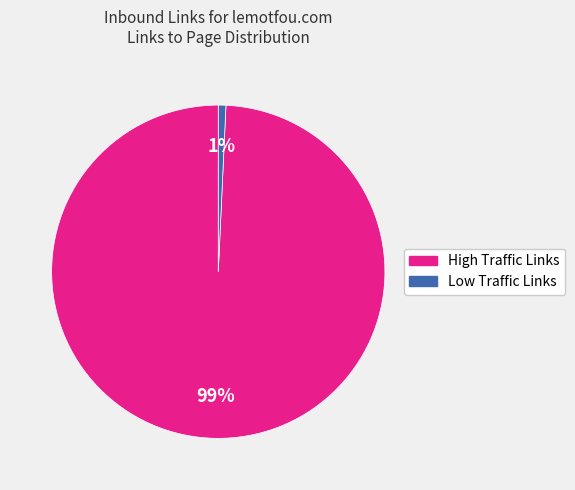

The High Traffic Links slice represents 99% of the pie. True or false?

True